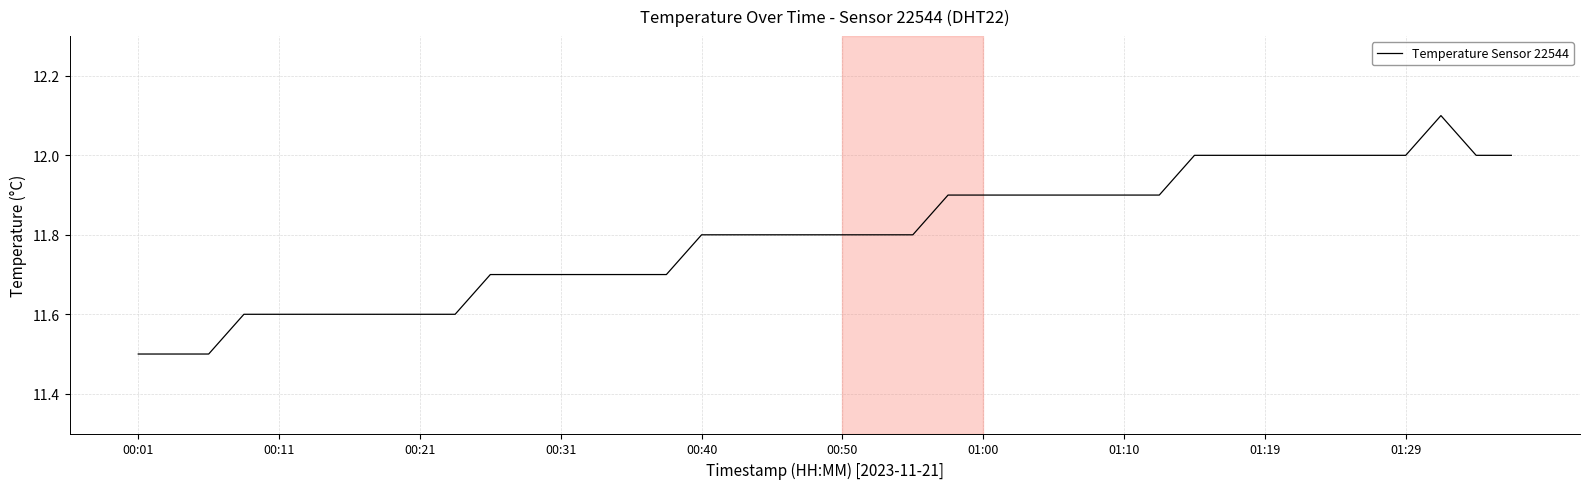

What is the smallest value displayed?

11.5